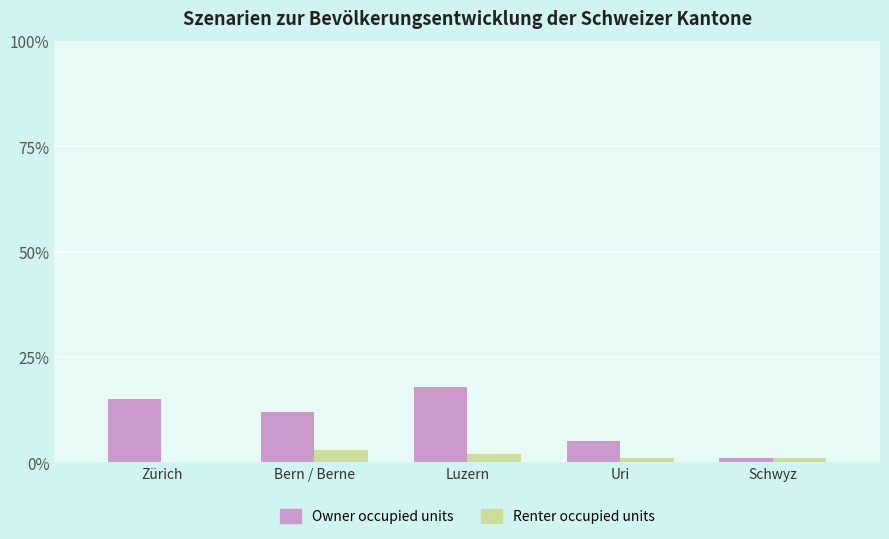

Is it true that Owner occupied units equals 15.0 at Zürich?

True